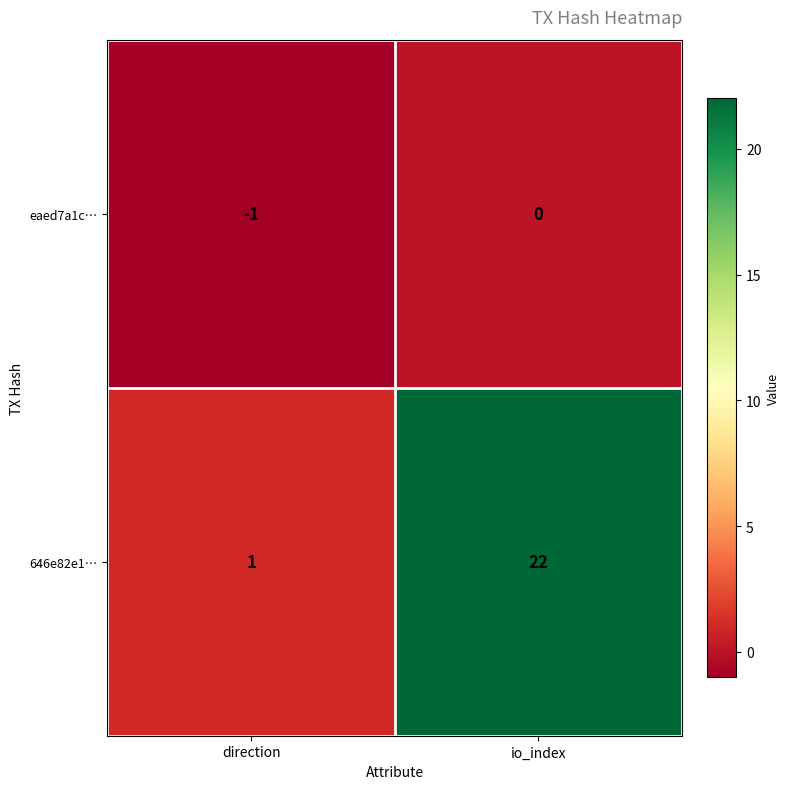

What is the average value of the 646e82e1… series?

12